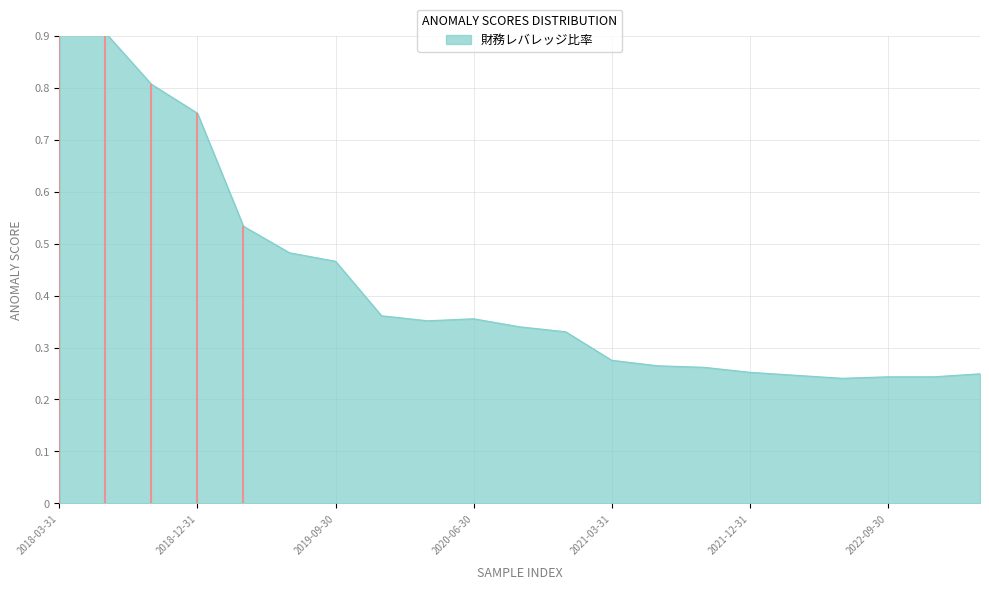

List the labels in order of value, smallest first.

2022-06-30, 2022-09-30, 2022-12-31, 2022-03-31, 2023-03-31, 2021-12-31, 2021-09-30, 2021-06-30, 2021-03-31, 2020-12-31, 2020-09-30, 2020-03-31, 2020-06-30, 2019-12-31, 2019-09-30, 2019-06-30, 2019-03-31, 2018-12-31, 2018-09-30, 2018-06-30, 2018-03-31